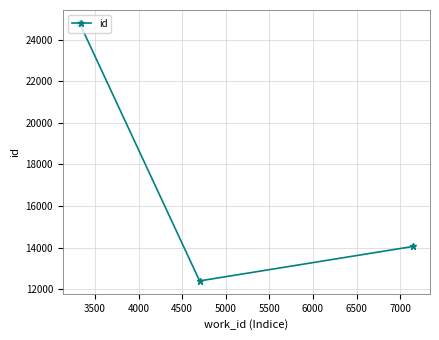

What is the value of the 2nd point from the left?

12405